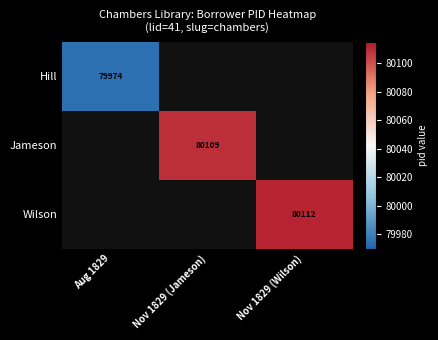

True or false: Hill has a value of 79974 at Aug 1829.

True